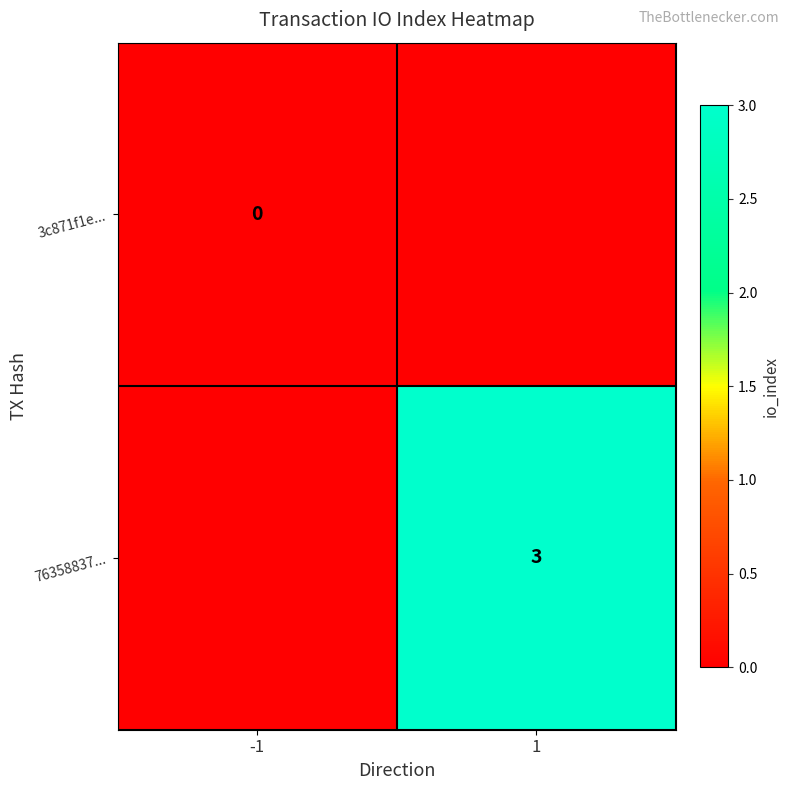

The value of 76358837... at 1 is 4. True or false?

False